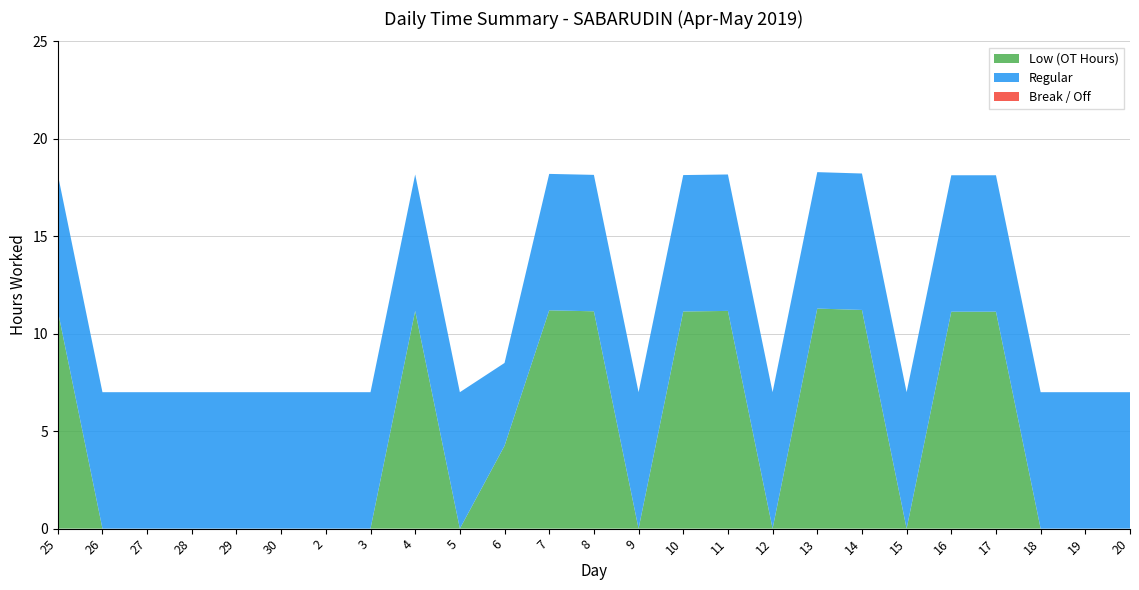

Reading left to right, what are all the values shown in this chart?

Low (OT Hours): 25=11.2	26=0.0	27=0.0	28=0.0	29=0.0	30=0.0	2=0.0	3=0.0	4=11.2	5=0.0	6=4.2	7=11.2	8=11.2	9=0.0	10=11.1	11=11.2	12=0.0	13=11.3	14=11.2	15=0.0	16=11.1	17=11.1	18=0.0	19=0.0	20=0.0
Regular: 25=7.0	26=7.0	27=7.0	28=7.0	29=7.0	30=7.0	2=7.0	3=7.0	4=7.0	5=7.0	6=4.2	7=7.0	8=7.0	9=7.0	10=7.0	11=7.0	12=7.0	13=7.0	14=7.0	15=7.0	16=7.0	17=7.0	18=7.0	19=7.0	20=7.0
Break / Off: 25=0.0	26=0.0	27=0.0	28=0.0	29=0.0	30=0.0	2=0.0	3=0.0	4=0.0	5=0.0	6=0.0	7=0.0	8=0.0	9=0.0	10=0.0	11=0.0	12=0.0	13=0.0	14=0.0	15=0.0	16=0.0	17=0.0	18=0.0	19=0.0	20=0.0